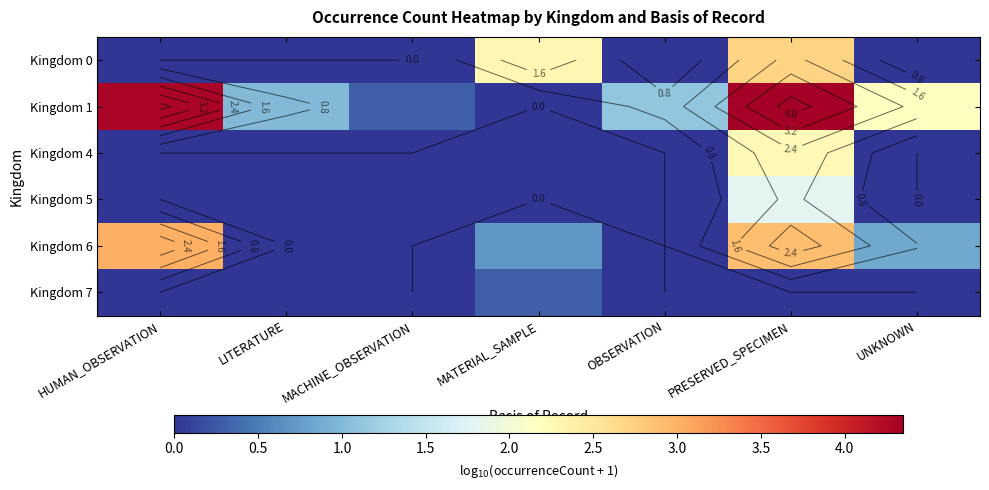

At OBSERVATION, list the series in order from smallest to largest.

Kingdom 0, Kingdom 4, Kingdom 5, Kingdom 6, Kingdom 7, Kingdom 1